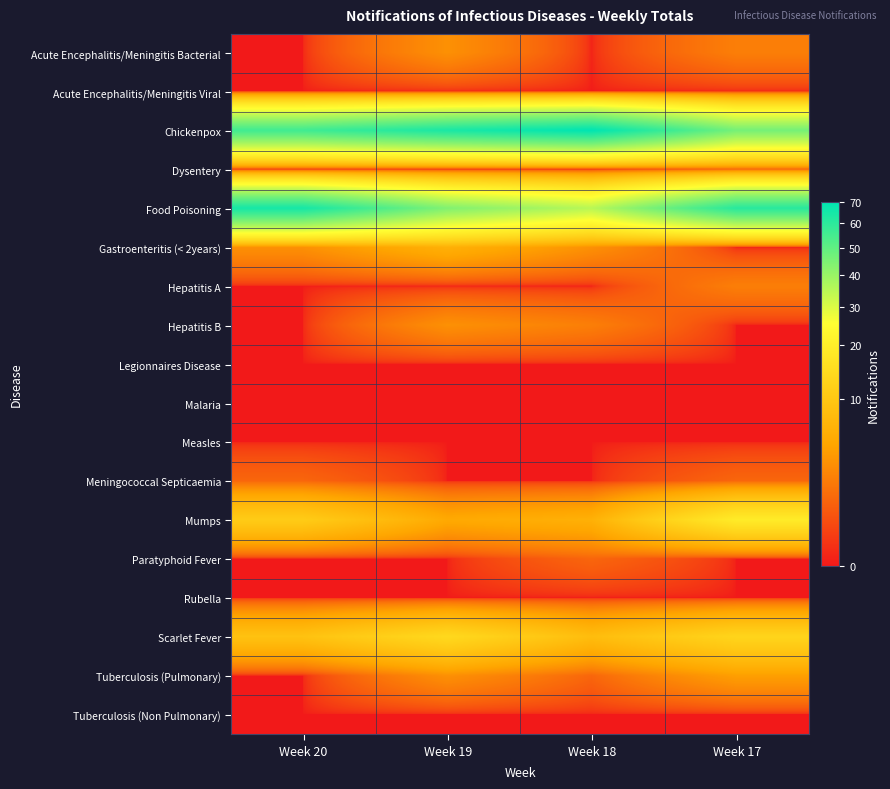

Reading left to right, extract all data points from this chart.

Acute Encephalitis/Meningitis Bacterial: Week 20=0	Week 19=3	Week 18=0	Week 17=2
Acute Encephalitis/Meningitis Viral: Week 20=0	Week 19=0	Week 18=0	Week 17=0
Chickenpox: Week 20=56	Week 19=64	Week 18=70	Week 17=46
Dysentery: Week 20=0	Week 19=0	Week 18=0	Week 17=1
Food Poisoning: Week 20=65	Week 19=44	Week 18=35	Week 17=61
Gastroenteritis (< 2years): Week 20=3	Week 19=6	Week 18=3	Week 17=0
Hepatitis A: Week 20=0	Week 19=0	Week 18=0	Week 17=2
Hepatitis B: Week 20=0	Week 19=3	Week 18=2	Week 17=0
Legionnaires Disease: Week 20=0	Week 19=0	Week 18=0	Week 17=0
Malaria: Week 20=0	Week 19=0	Week 18=0	Week 17=0
Measles: Week 20=0	Week 19=0	Week 18=0	Week 17=0
Meningococcal Septicaemia: Week 20=1	Week 19=0	Week 18=0	Week 17=1
Mumps: Week 20=11	Week 19=5	Week 18=6	Week 17=19
Paratyphoid Fever: Week 20=0	Week 19=0	Week 18=1	Week 17=0
Rubella: Week 20=0	Week 19=0	Week 18=0	Week 17=0
Scarlet Fever: Week 20=9	Week 19=14	Week 18=8	Week 17=13
Tuberculosis (Pulmonary): Week 20=0	Week 19=3	Week 18=1	Week 17=4
Tuberculosis (Non Pulmonary): Week 20=0	Week 19=0	Week 18=0	Week 17=0